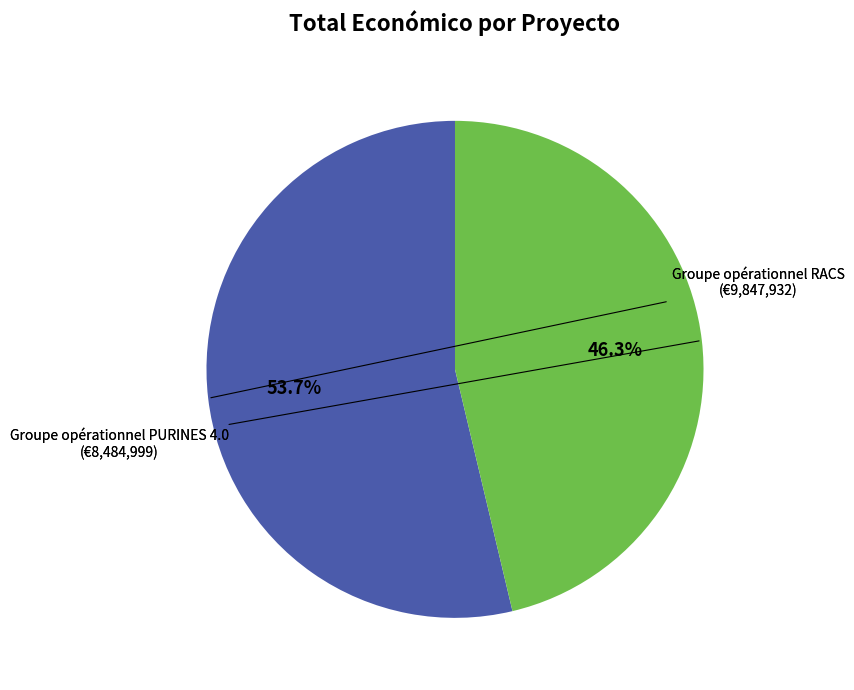

Is there a majority slice in this chart?

Yes